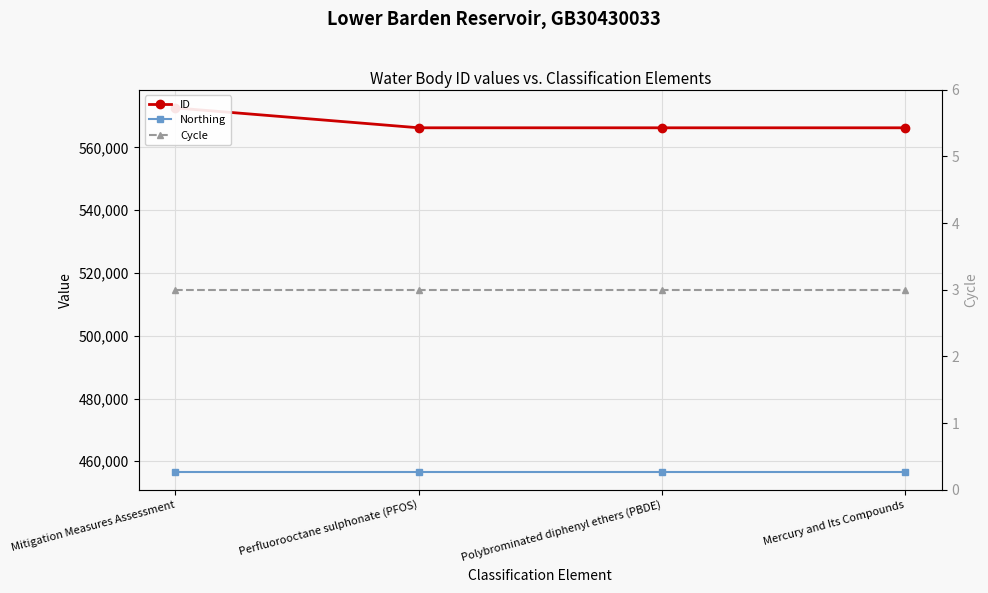

What is the spread (max minus min) of values at Mitigation Measures Assessment?

572596